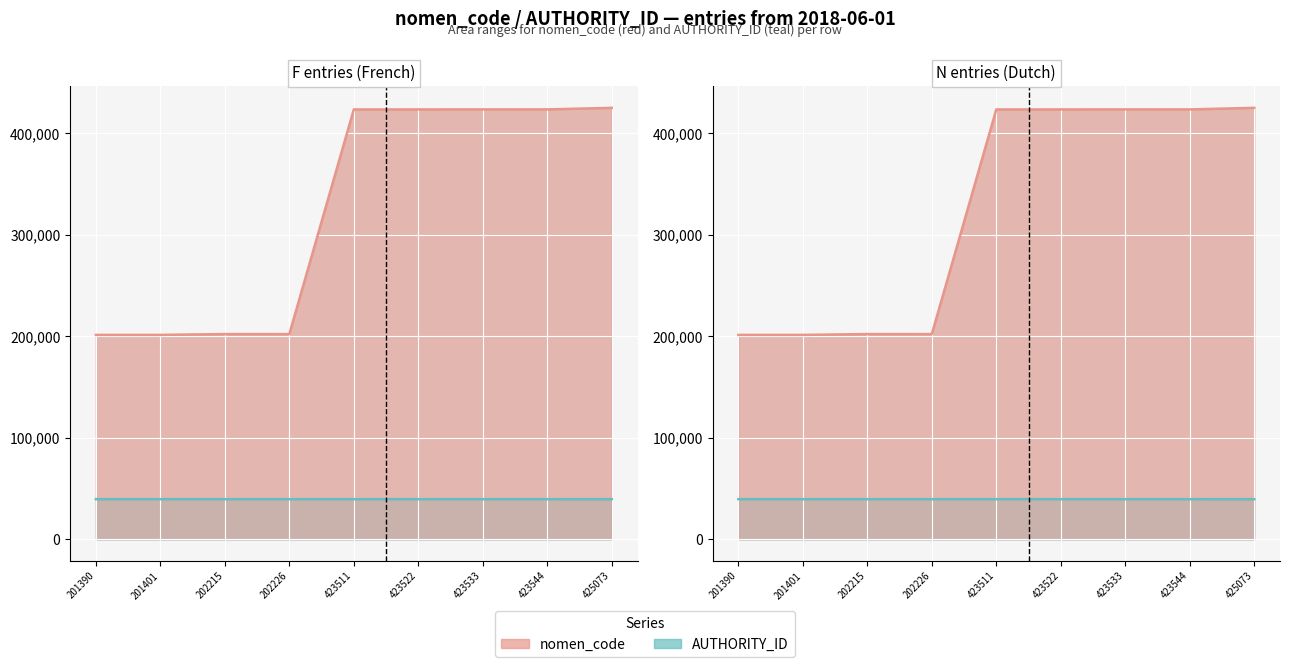

Rank the series at 425073_F from highest to lowest value.

nomen_code, AUTHORITY_ID